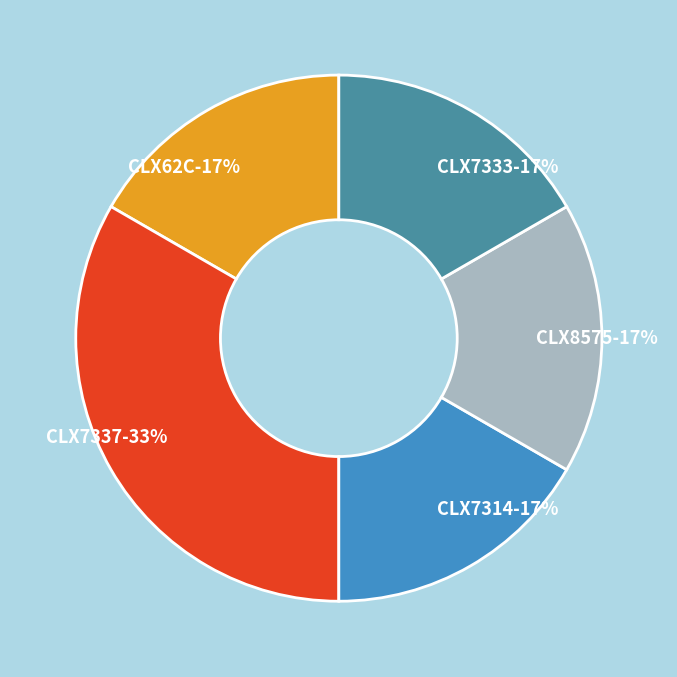

Is CLX7314 the majority of the pie?

No